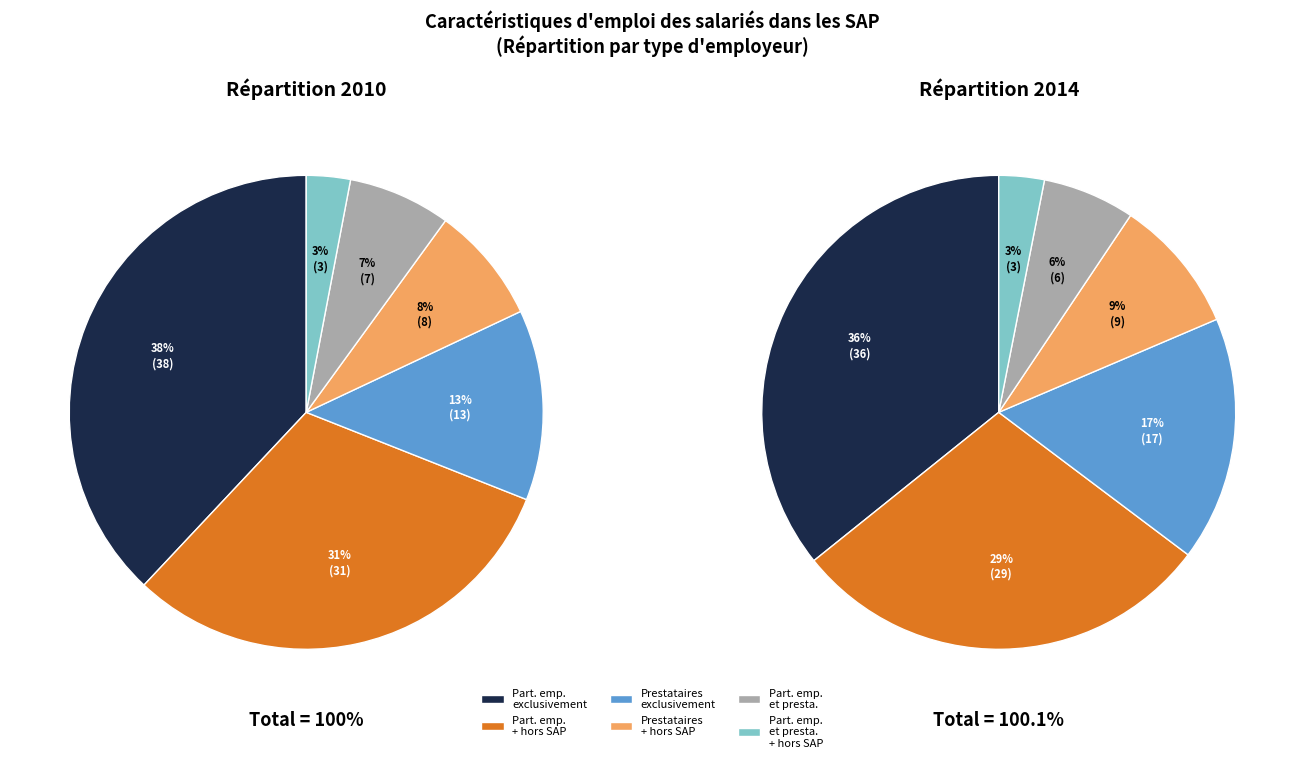

To the nearest percent, what percentage of the pie is values_2010?

38%